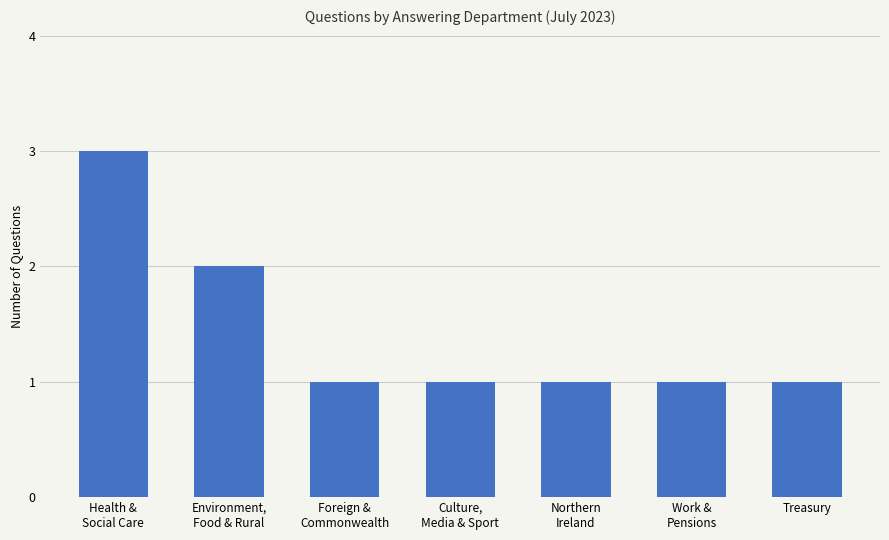

What is the sum of all values?

10